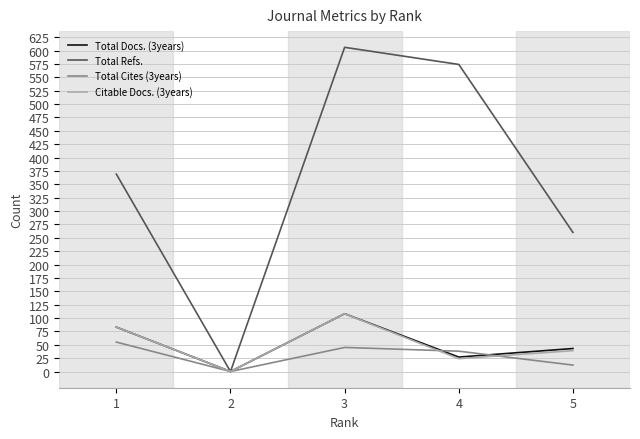

At which category does the chart reach its peak across all series?

3